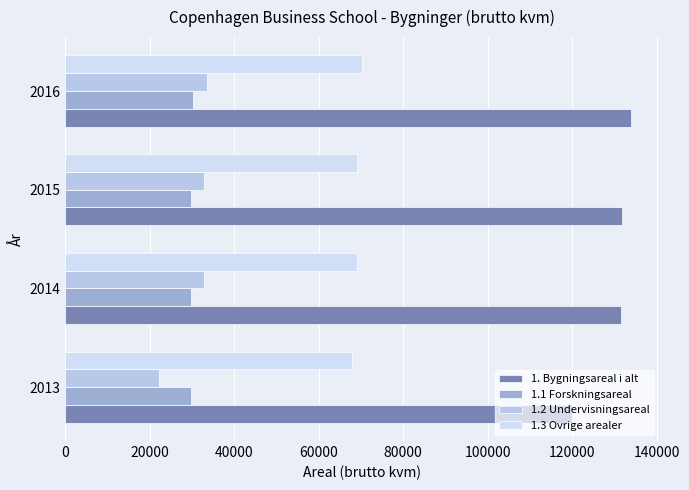

Count the number of categories in the chart.

4